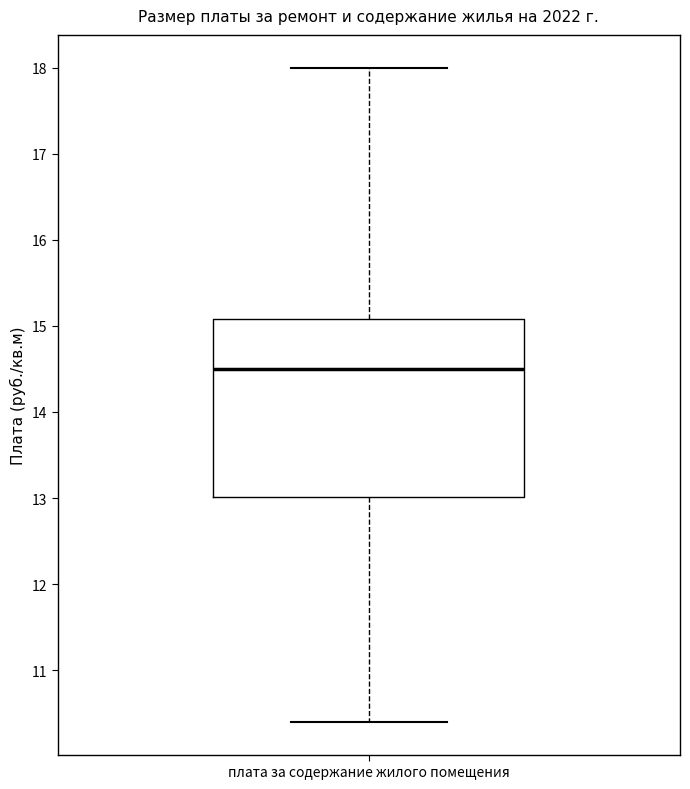

Read this box plot against the y-axis: the position of the median line, the range covered by the box, and the ends of both whiskers. The values are not printed on the chart, so give them approximately, as read against the axis.

median 14.5, box 13.0 to 15.1, whiskers 10.4 to 18.0